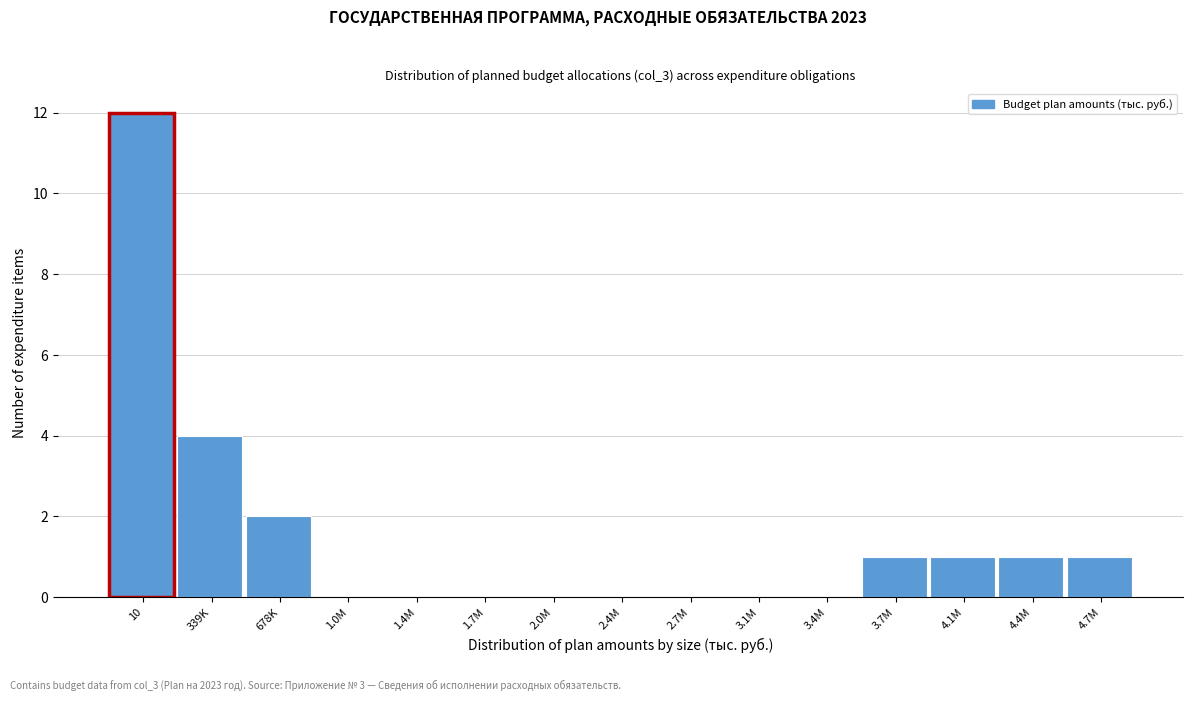

Reading left to right, extract all data points from this chart.

10=12	339K=4	678K=2	1.0M=0	1.4M=0	1.7M=0	2.0M=0	2.4M=0	2.7M=0	3.1M=0	3.4M=0	3.7M=1	4.1M=1	4.4M=1	4.7M=1